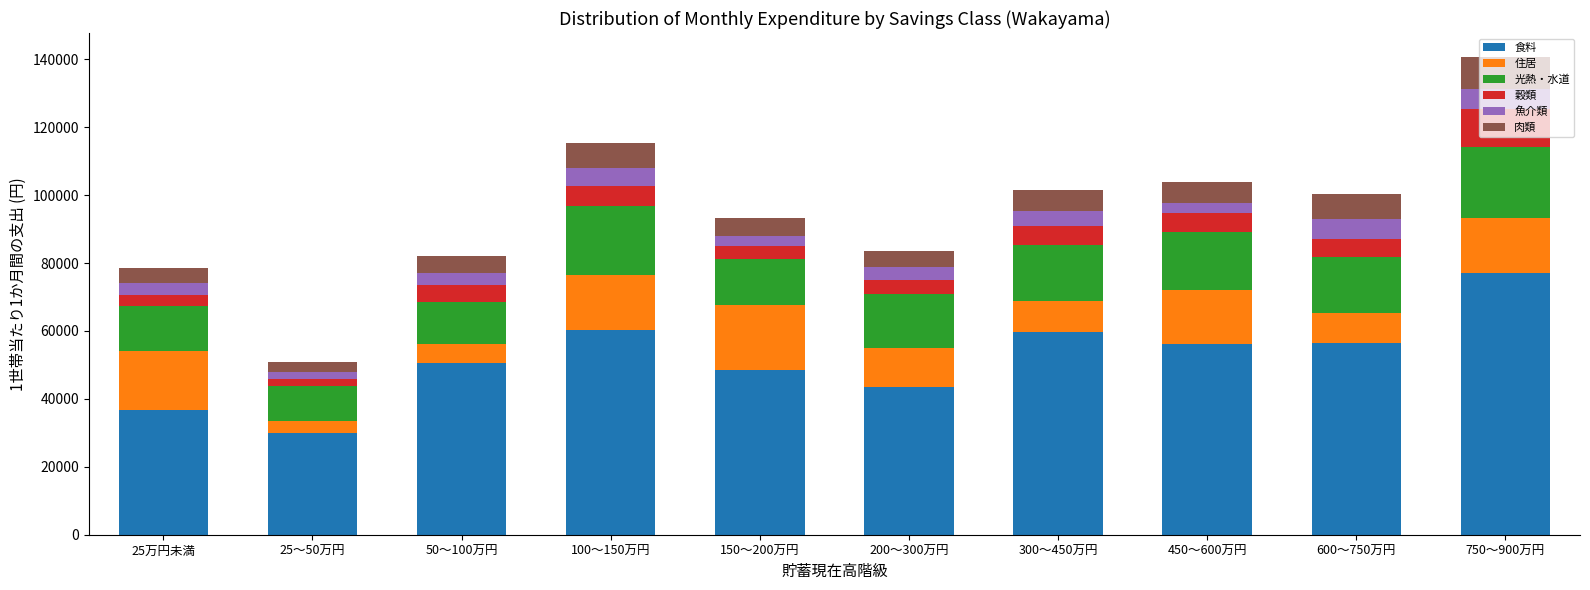

Which category has the lowest value in the 食料 series?

25～50万円